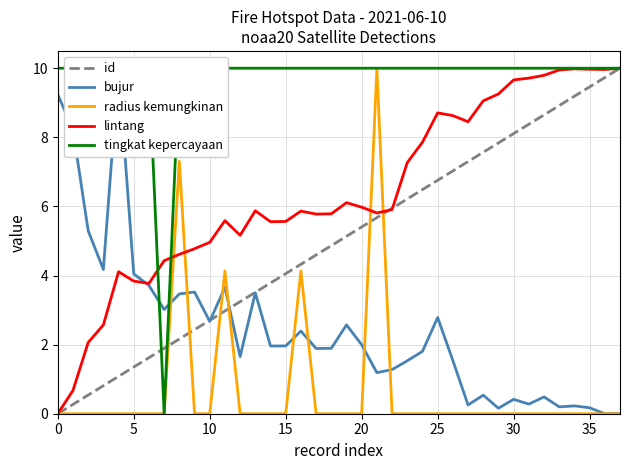

How many tingkat kepercayaan values are between 10 and 11?

37